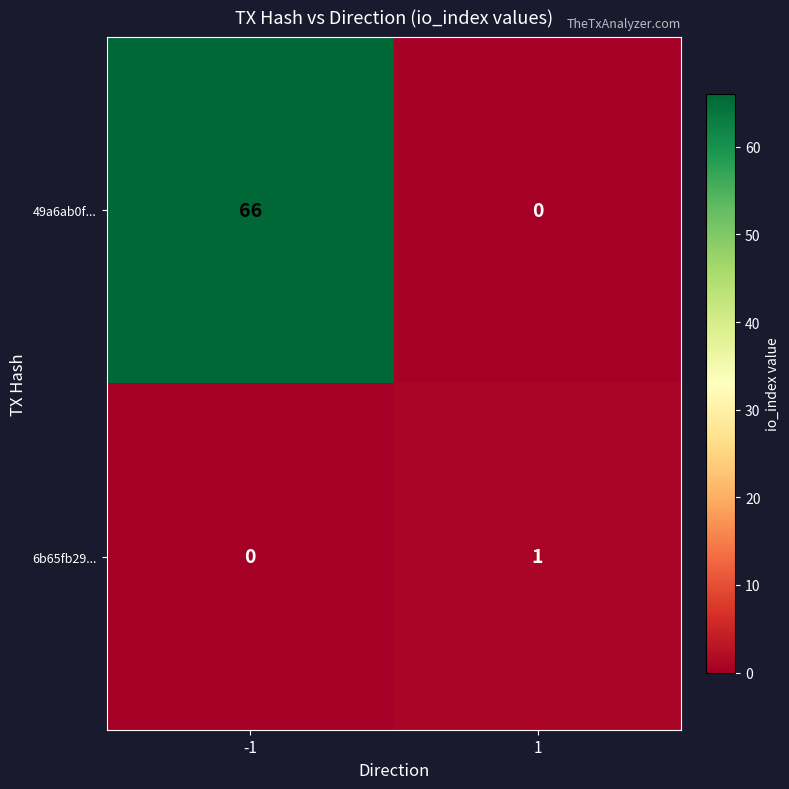

What is the maximum value shown in the chart?

66